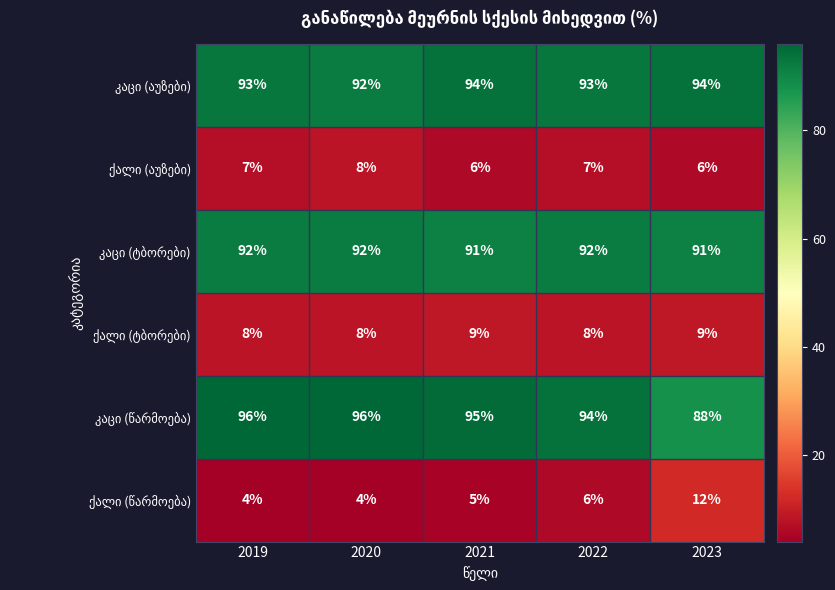

What is the maximum value shown in the chart?

96